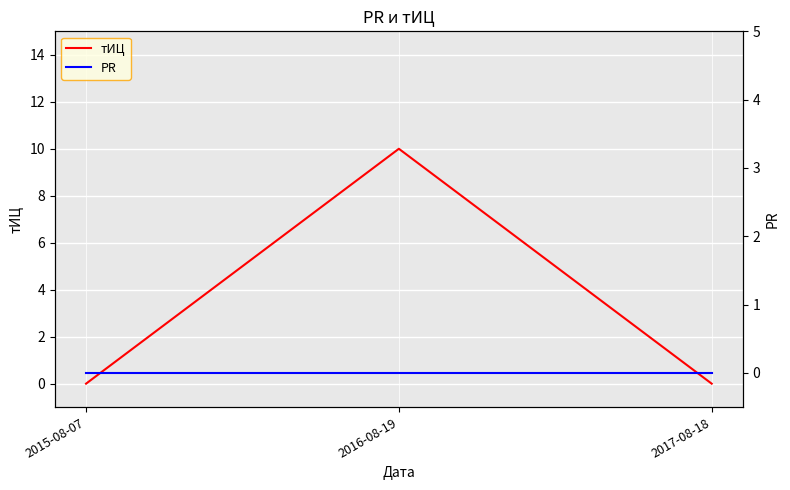

Reading right to left, transcribe all the data shown in this chart.

тИЦ: 2017-08-18=0	2016-08-19=10	2015-08-07=0
PR: 2017-08-18=0	2016-08-19=0	2015-08-07=0